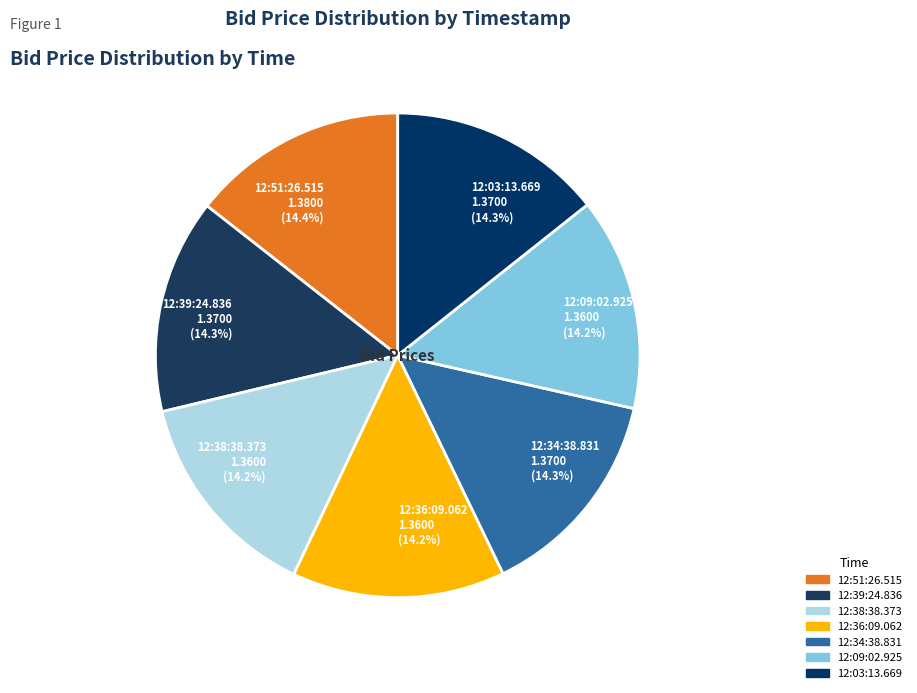

Approximately how many times larger is the value at 12:38:38.373 compared to 12:36:09.062?

1.0